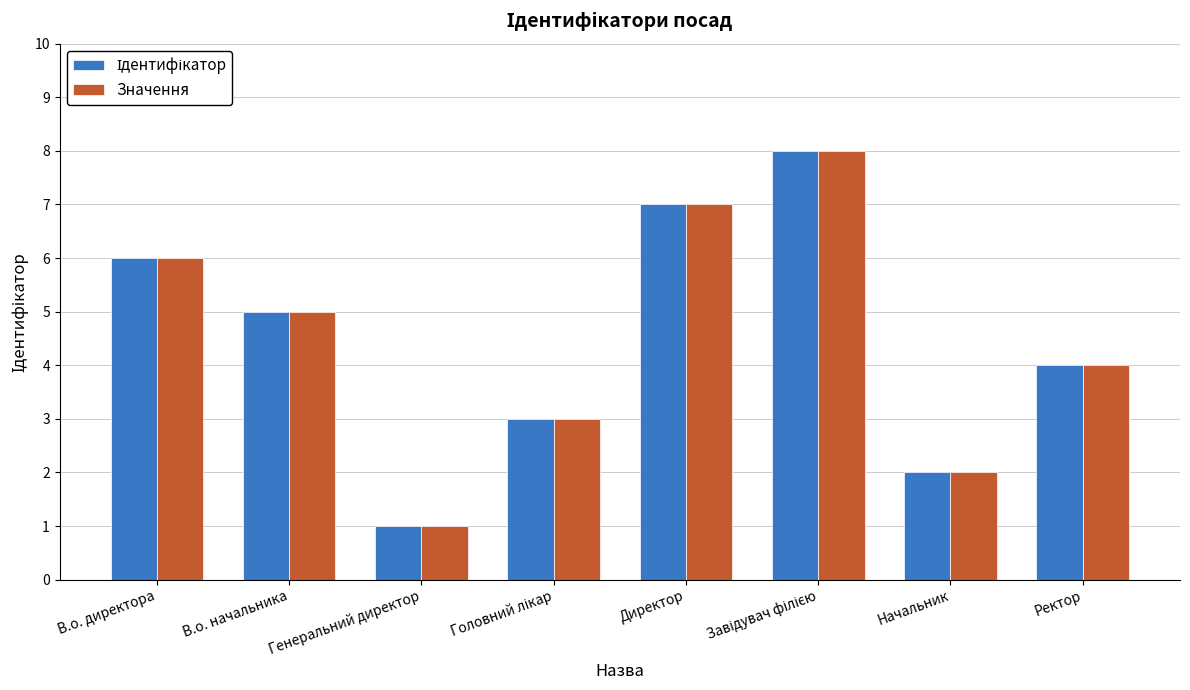

What is the difference between the maximum and minimum values in the Значення series?

7